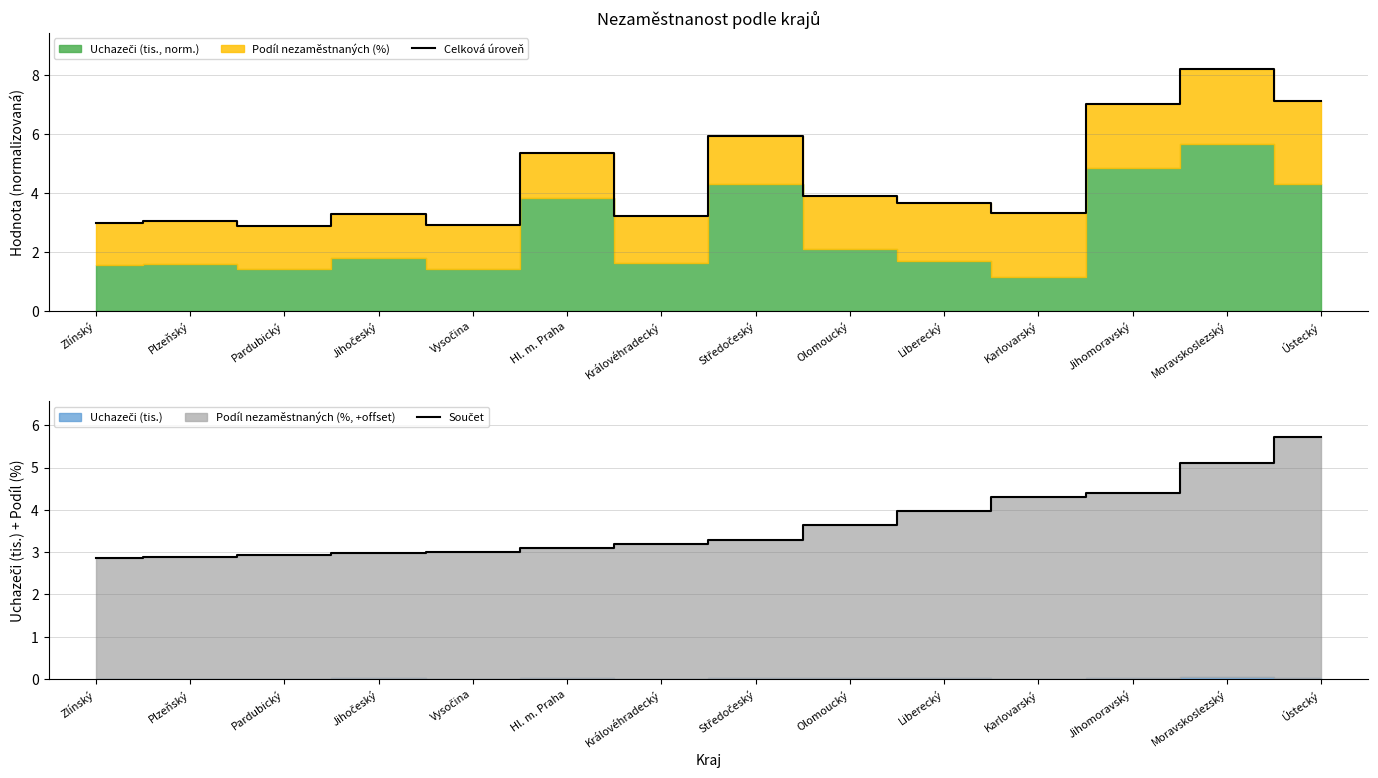

What is the value of the Celková úroveň point at the 5th from the left?

2.9